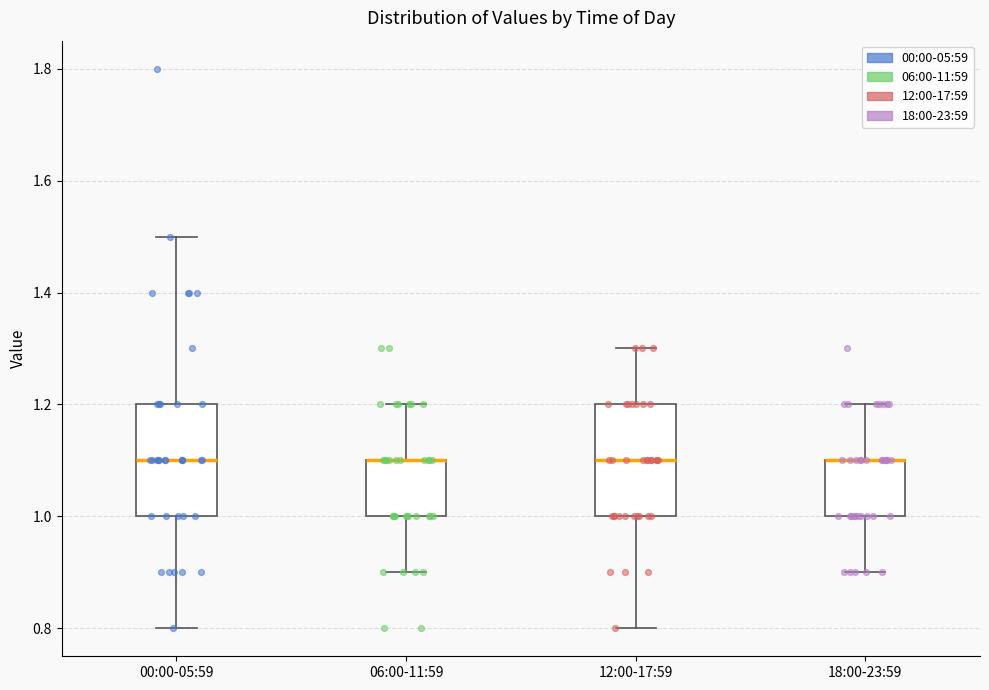

Reading left to right, read every box against the y-axis: the position of its median line, the range the box covers, and the ends of its whiskers. The values are not printed on the chart, so give them approximately, as read against the axis.

00:00-05:59: median 1.1, box 1.0 to 1.2, whiskers 0.8 to 1.5
06:00-11:59: median 1.1 (drawn on the box's upper edge), box 1.0 to 1.1, whiskers 0.9 to 1.2
12:00-17:59: median 1.1, box 1.0 to 1.2, whiskers 0.8 to 1.3
18:00-23:59: median 1.1 (drawn on the box's upper edge), box 1.0 to 1.1, whiskers 0.9 to 1.2